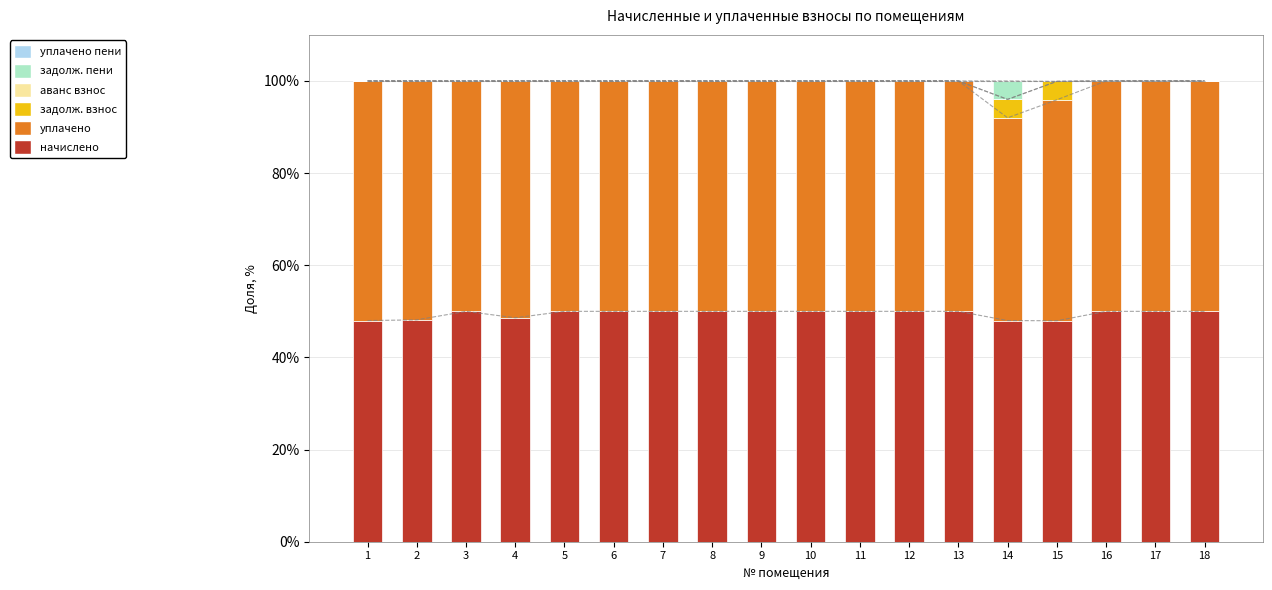

Reading left to right, list all the values displayed in this chart.

начислено: 1=48.0	2=48.2	3=50.0	4=48.6	5=50.0	6=50.0	7=50.0	8=50.0	9=50.0	10=50.0	11=50.0	12=50.0	13=50.0	14=48.0	15=48.0	16=50.0	17=50.0	18=50.0
уплачено: 1=52.0	2=51.8	3=50.0	4=51.4	5=50.0	6=50.0	7=50.0	8=50.0	9=50.0	10=50.0	11=50.0	12=50.0	13=50.0	14=44.0	15=48.0	16=50.0	17=50.0	18=50.0
задолж. взнос: 1=0.0	2=0.0	3=0.0	4=0.0	5=0.0	6=0.0	7=0.0	8=0.0	9=0.0	10=0.0	11=0.0	12=0.0	13=0.0	14=4.0	15=4.0	16=0.0	17=0.0	18=0.0
аванс взнос: 1=0.0	2=0.0	3=0.0	4=0.0	5=0.0	6=0.0	7=0.0	8=0.0	9=0.0	10=0.0	11=0.0	12=0.0	13=0.0	14=0.0	15=0.0	16=0.0	17=0.0	18=0.0
задолж. пени: 1=0.0	2=0.0	3=0.0	4=0.0	5=0.0	6=0.0	7=0.0	8=0.0	9=0.0	10=0.0	11=0.0	12=0.0	13=0.0	14=4.0	15=0.0	16=0.0	17=0.0	18=0.0
уплачено пени: 1=0.0	2=0.0	3=0.0	4=0.0	5=0.0	6=0.0	7=0.0	8=0.0	9=0.0	10=0.0	11=0.0	12=0.0	13=0.0	14=0.0	15=0.1	16=0.0	17=0.0	18=0.0